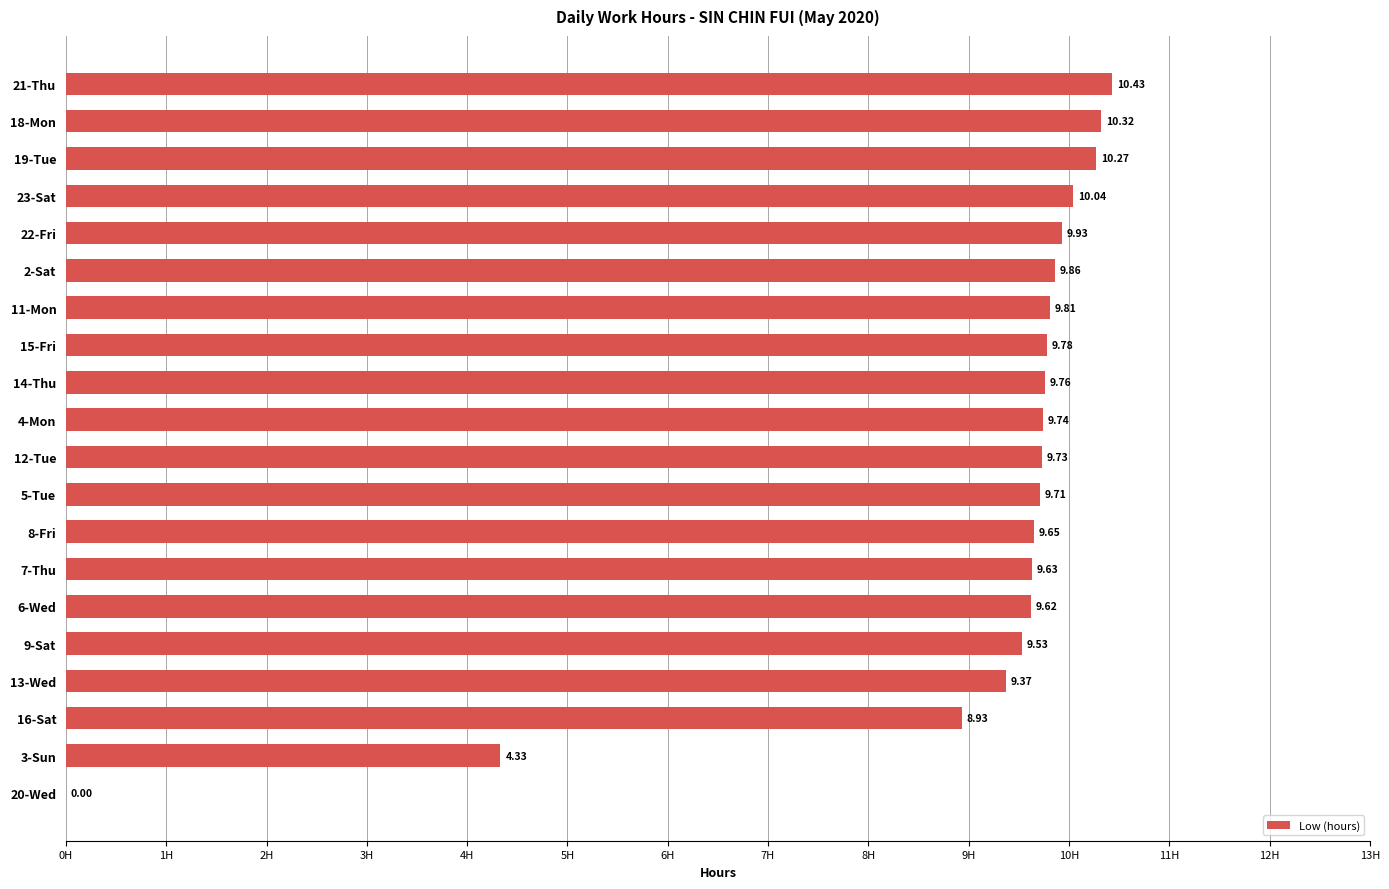

What is the change in value from 21-Thu to 2-Sat?

-0.6